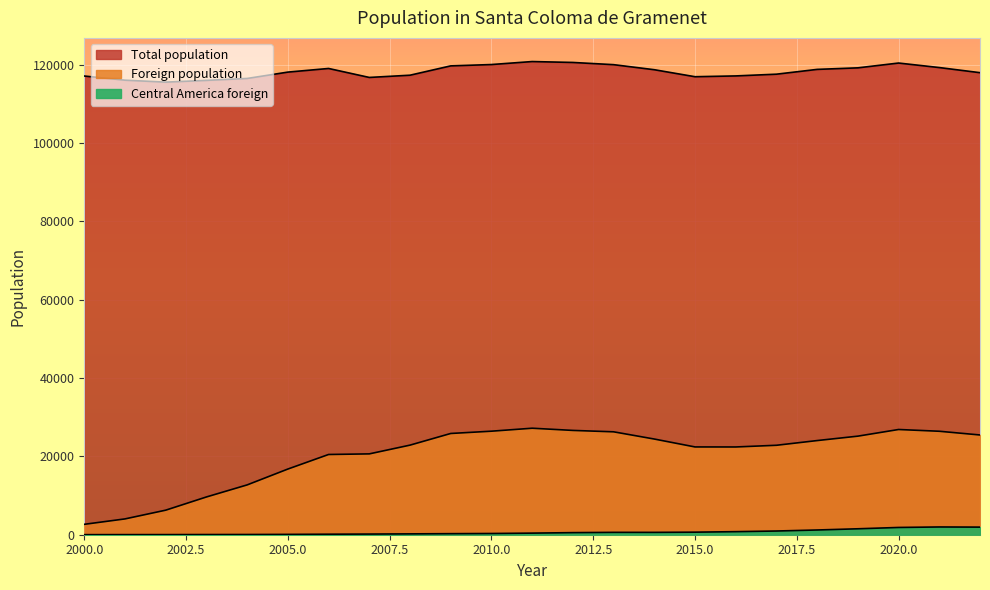

Is it true that Total population equals 117336 at 2008?

True